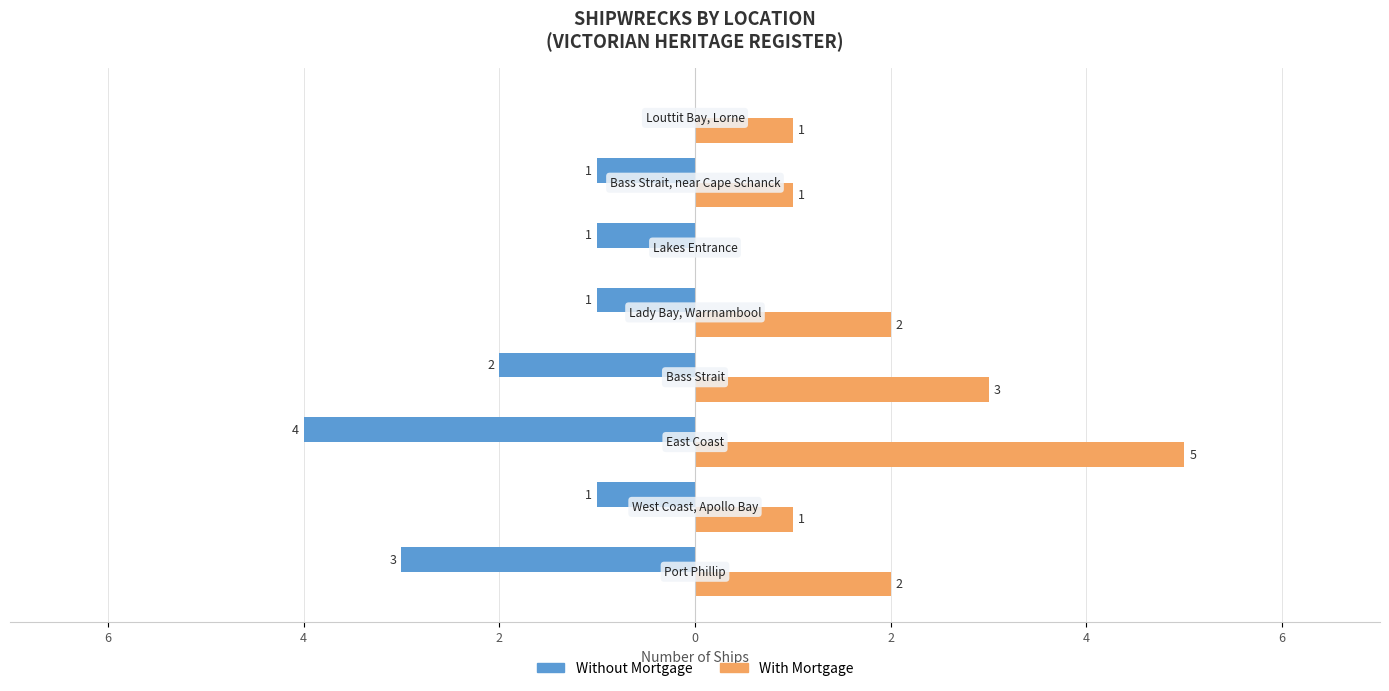

Which series has the largest total across all categories?

With Mortgage